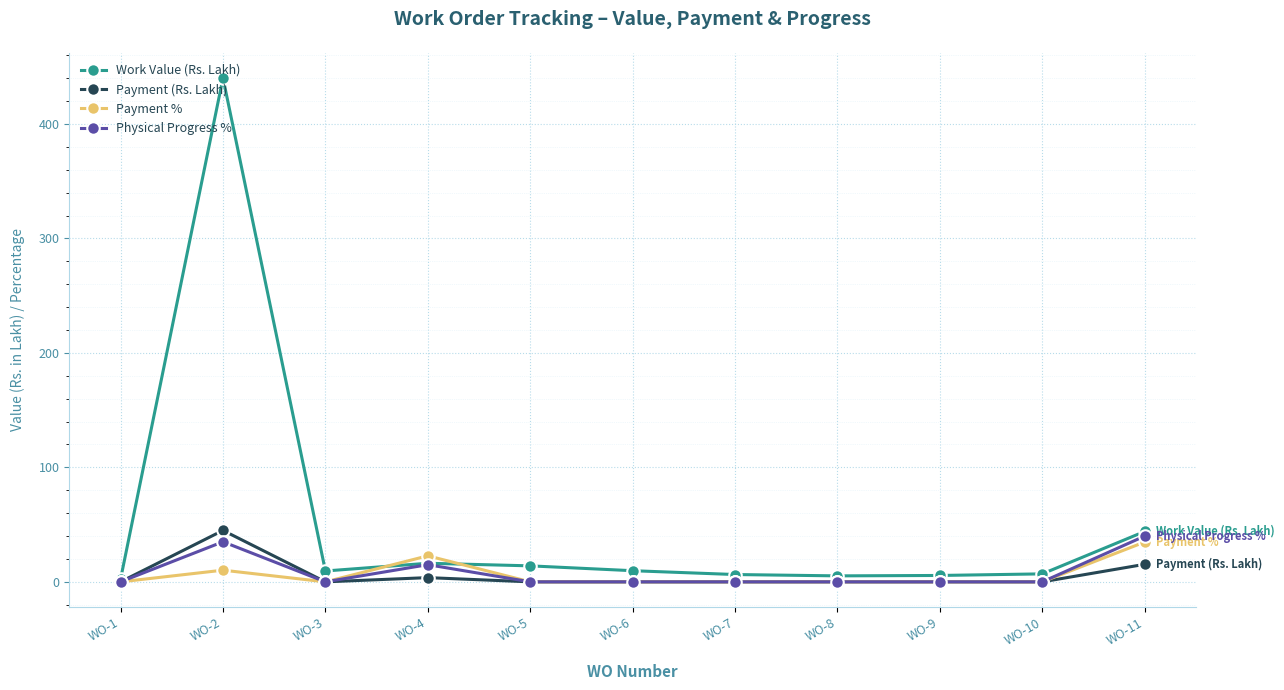

True or false: Payment % has more than 1 interior local peaks.

True